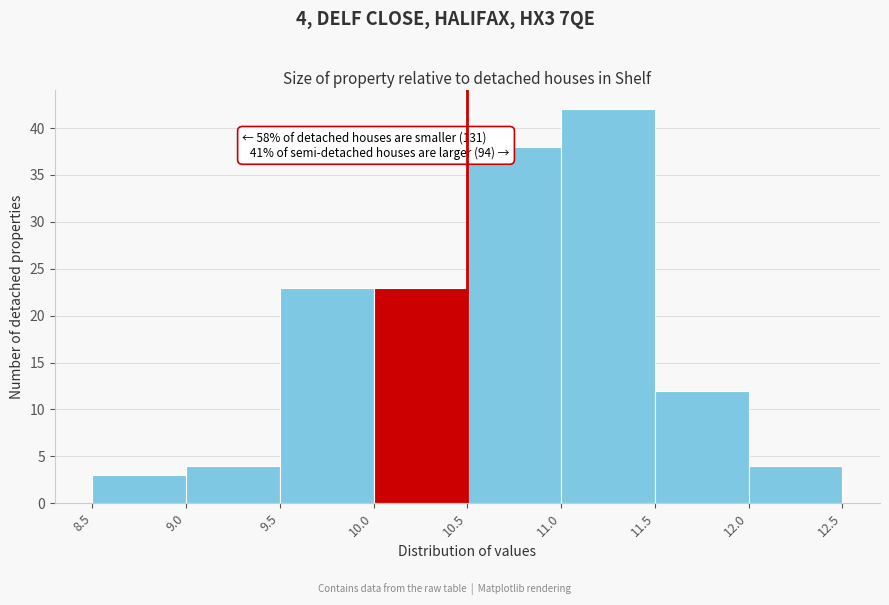

Over which range of the x-axis is the bar tallest?

11.0 to 11.5